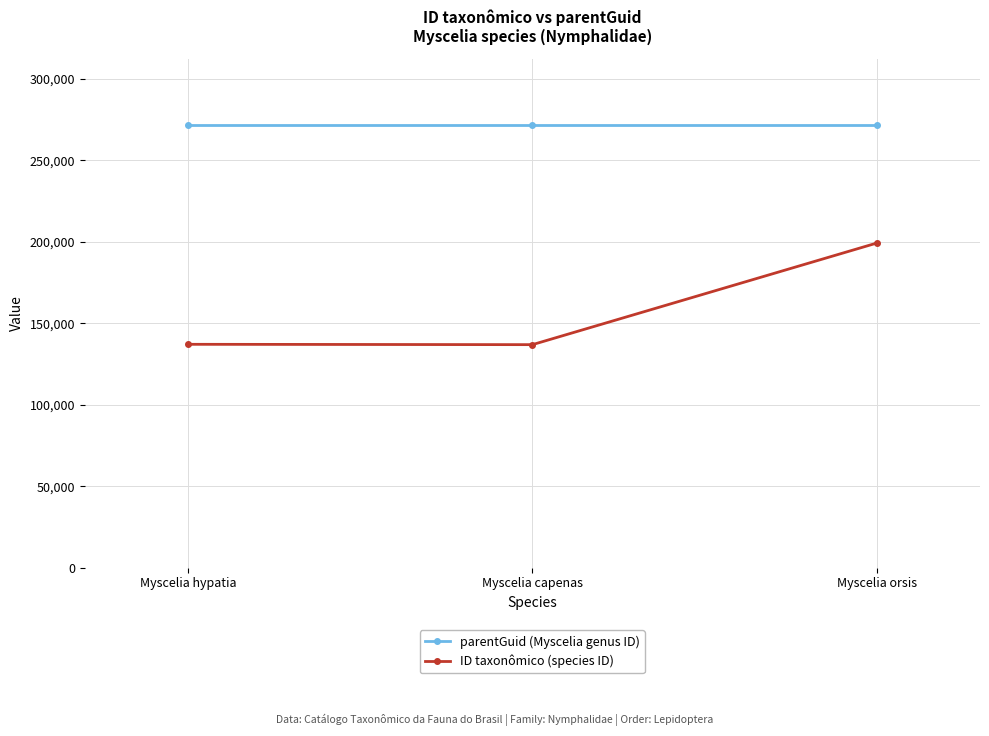

How many lines are shown in the chart?

2